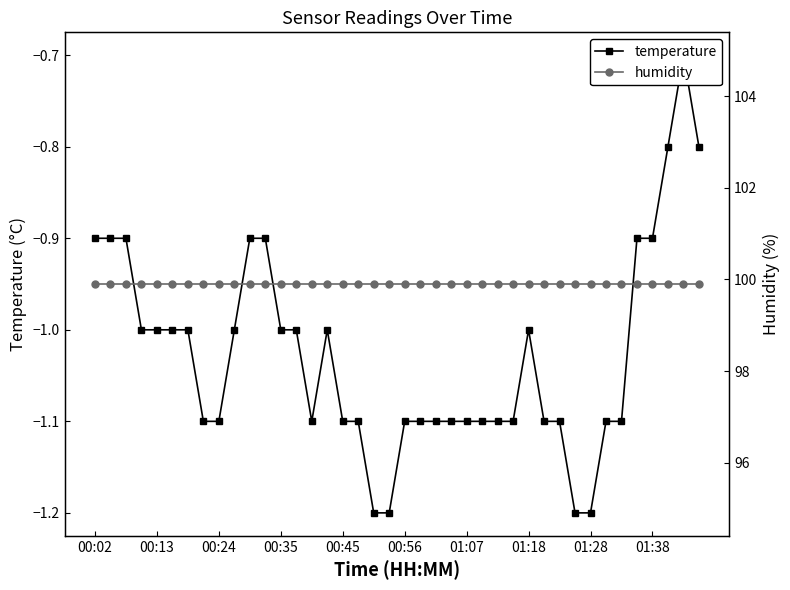

What is the spread (max minus min) of values at 01:07?

101.0